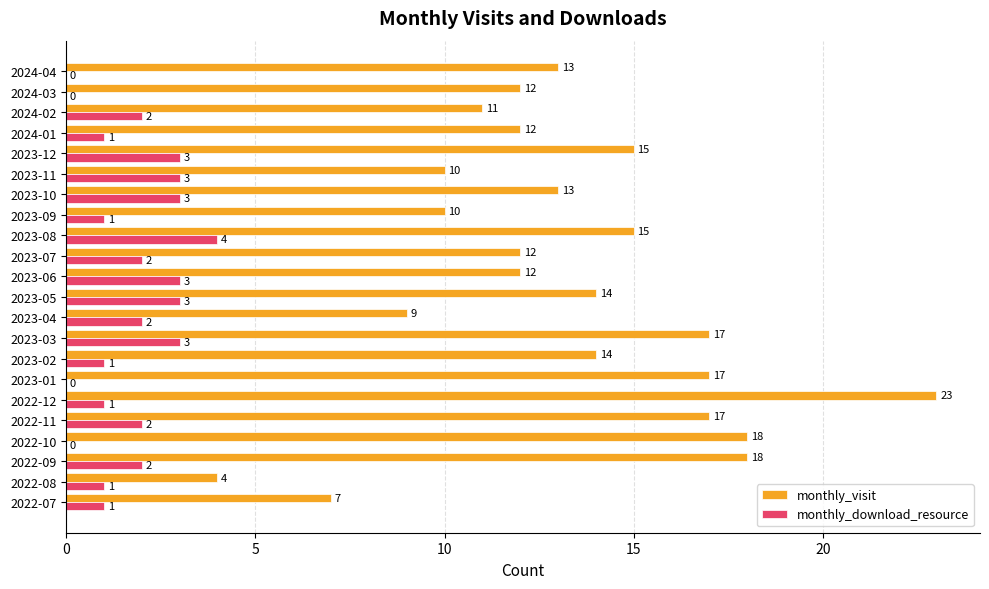

The monthly_visit series shows 18 at 2022-09. True or false?

True